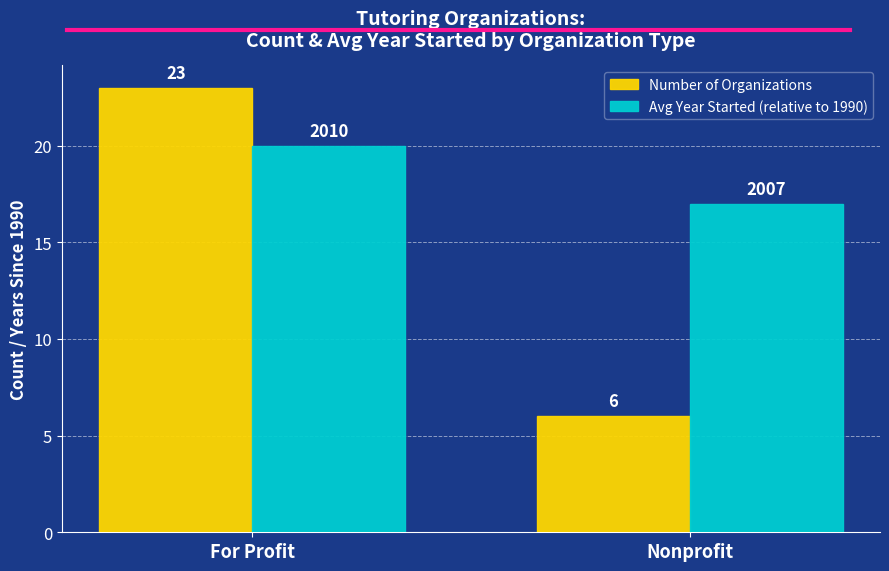

What position from the left is Nonprofit?

2